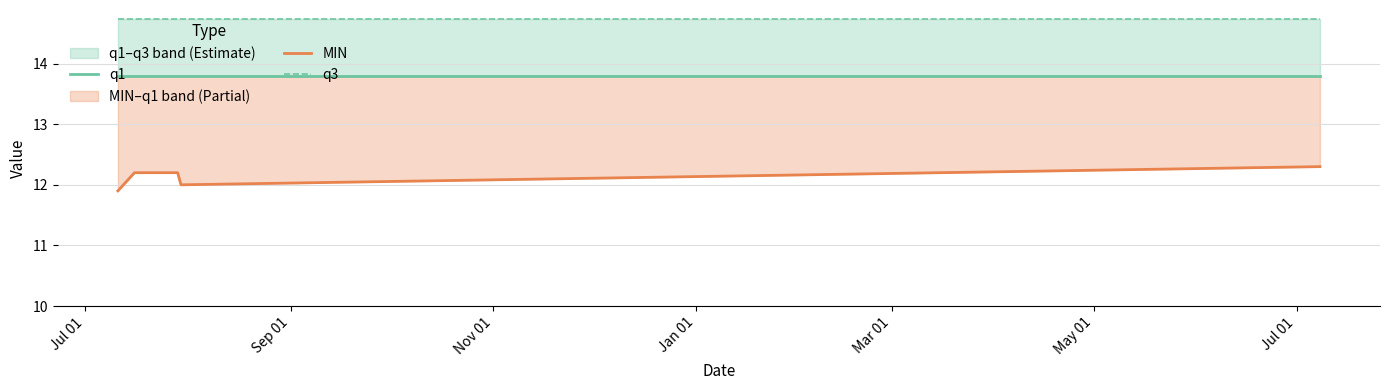

Which has a higher value, Mar 01 or Sep 01?

Mar 01